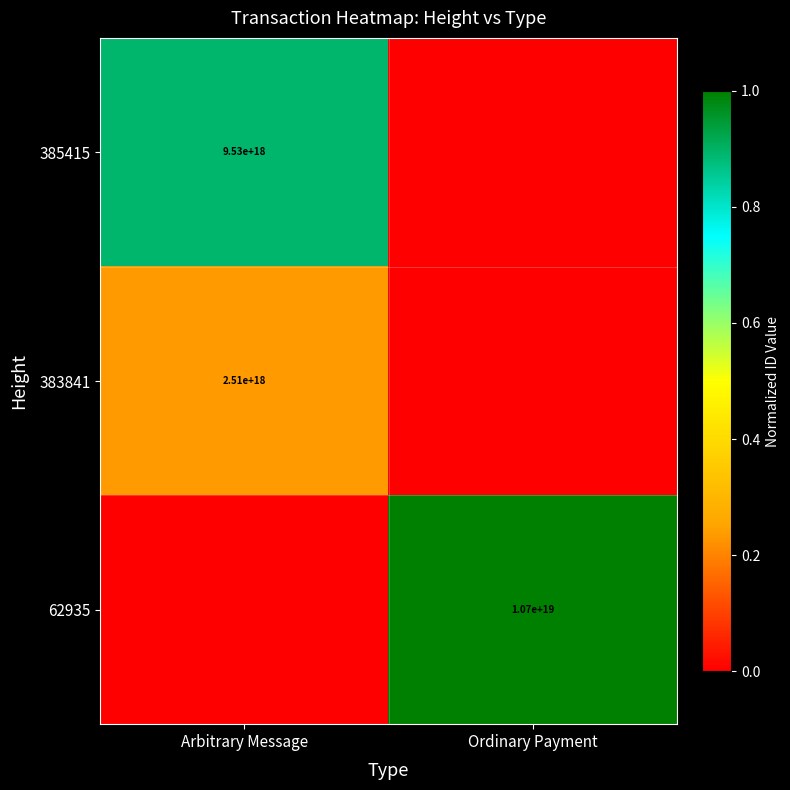

The value of 62935 at Ordinary Payment is 5950066950370089984. True or false?

False